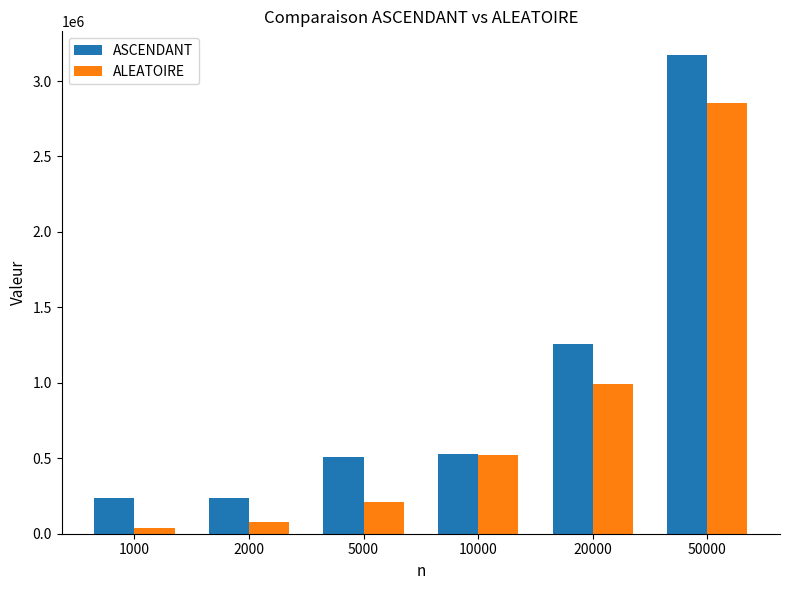

What is the sum of the ASCENDANT values at 20000 and 1000?

1498440